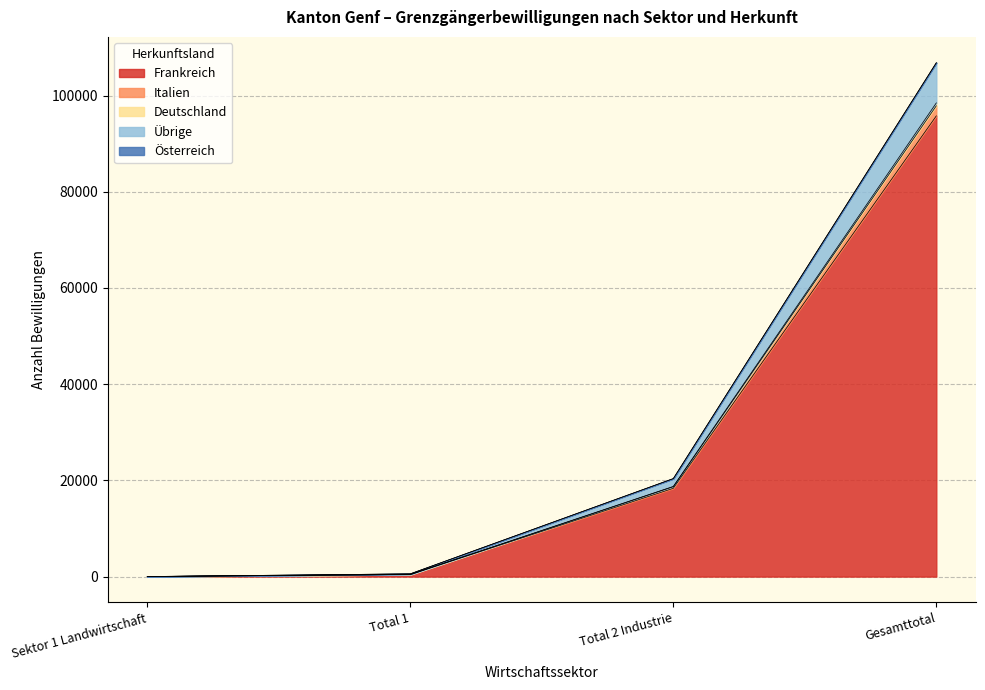

The Österreich series shows 33111 at Total 2 Industrie. True or false?

False